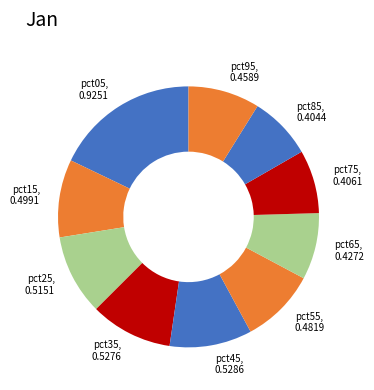

What is the largest slice in the pie chart?

pct05